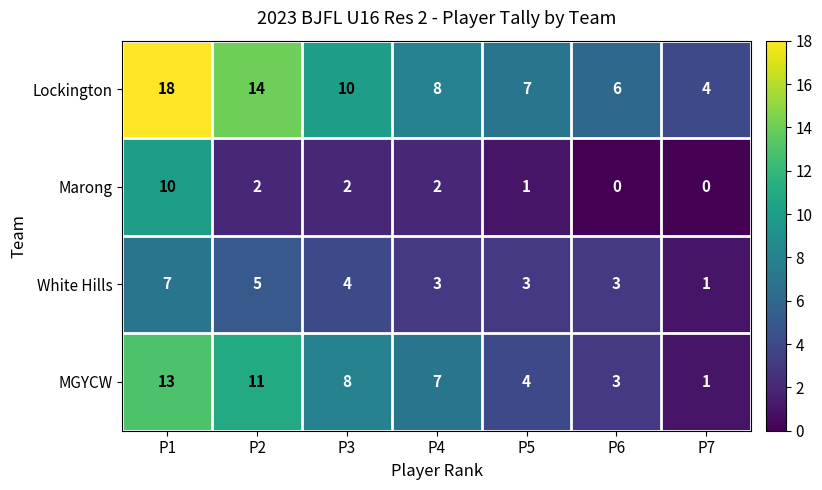

Which series has the largest range (max minus min)?

Lockington